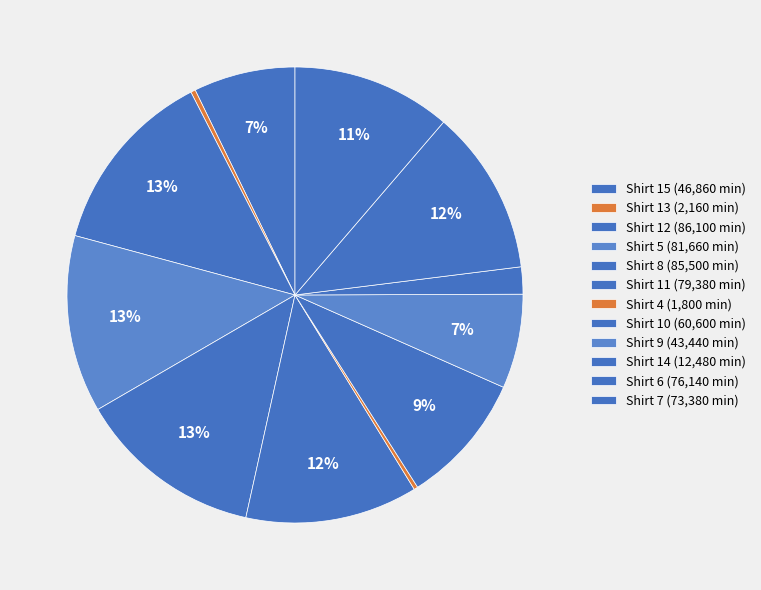

Rank the categories by value from lowest to highest.

4, 13, 14, 9, 15, 10, 7, 6, 11, 5, 8, 12